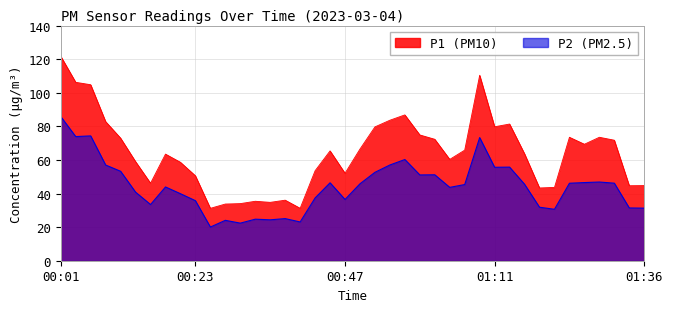

Reading left to right, what are all the values shown in this chart?

P1: 121.8	106.2	104.8	82.8	73.0	59.0	46.1	63.5	58.6	50.5	31.2	33.8	34.0	35.4	34.8	36.0	31.2	53.6	65.4	52.1	66.5	79.7	83.7	86.8	74.9	72.3	60.3	65.8	110.4	79.8	81.4	63.6	43.3	43.6	73.5	69.3	73.5	71.8	44.6	44.7
P2: 85.8	73.9	74.3	57.0	53.2	40.8	33.5	43.9	39.9	35.8	20.1	24.1	22.4	24.7	24.4	25.1	23.1	37.4	46.4	36.5	45.8	52.6	57.0	60.2	51.1	51.2	43.7	45.4	73.3	55.6	55.7	45.5	31.9	30.6	46.1	46.5	46.9	46.2	31.4	31.3